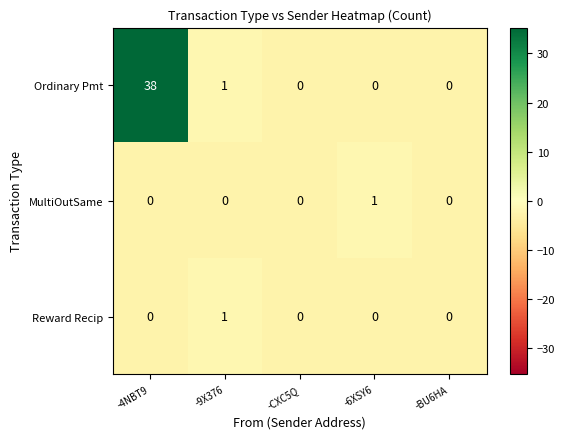

Where is Ordinary Pmt nearest to the value 19?

-9X376